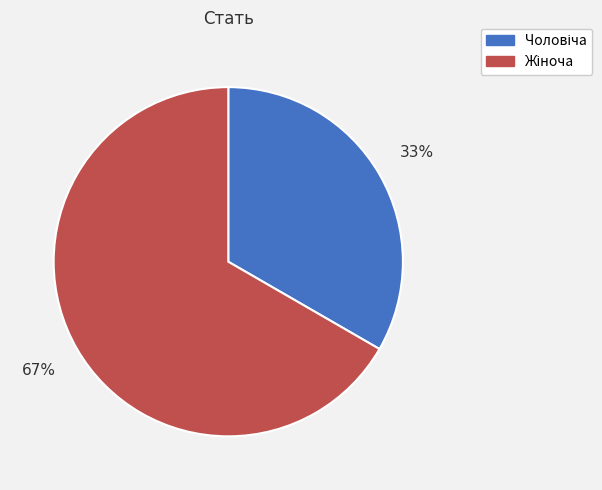

To the nearest percent, what is the average slice percentage?

50%